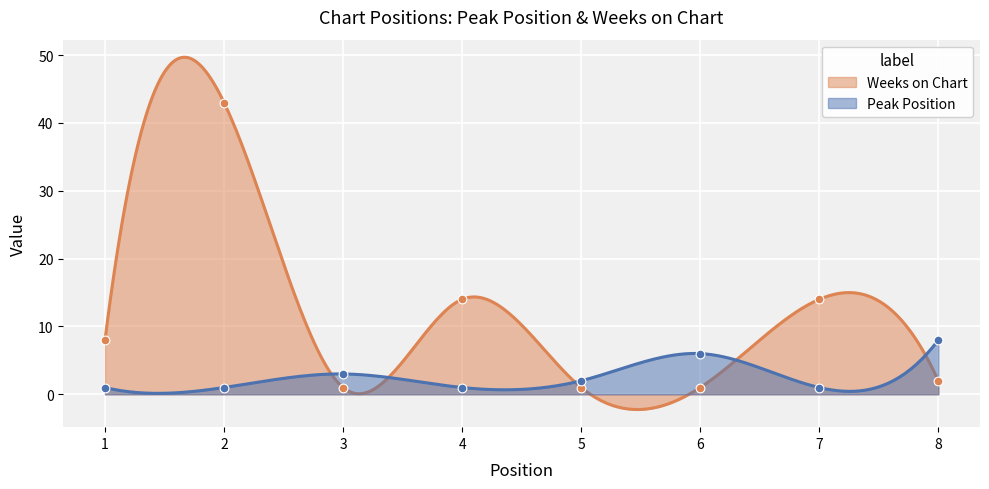

At which category is the sum across all series the highest?

2